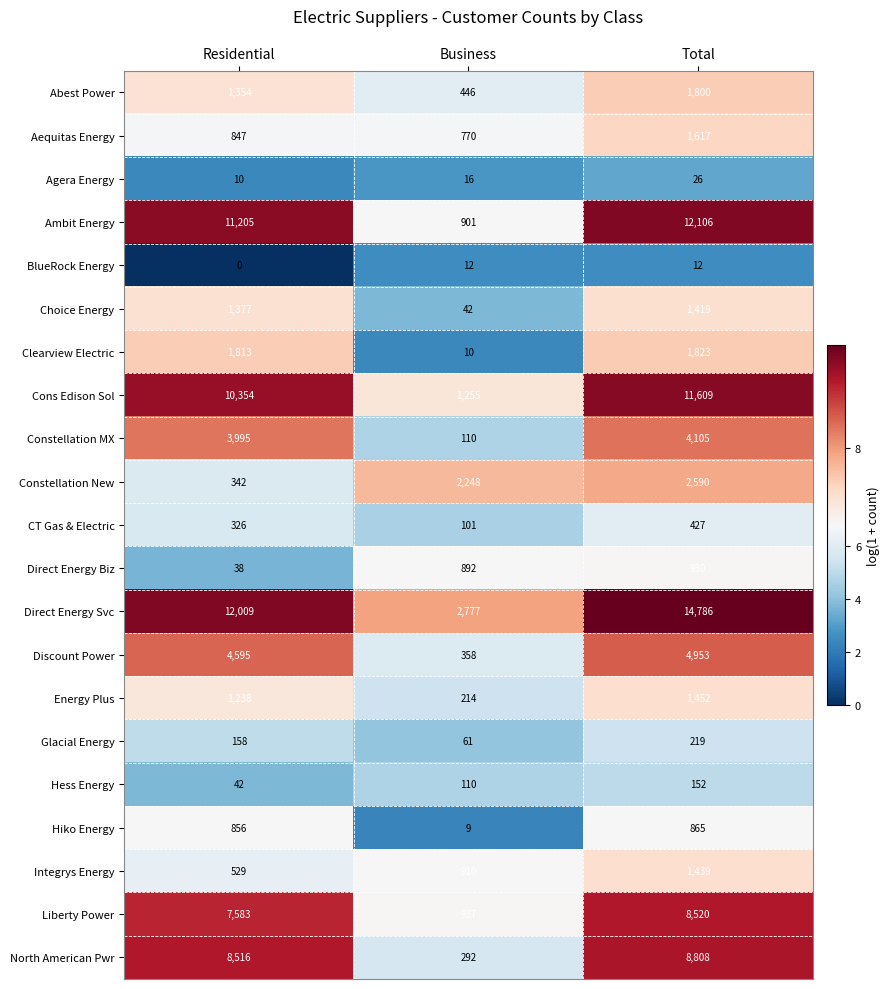

Is it true that Liberty Power equals 3446 at Residential?

False